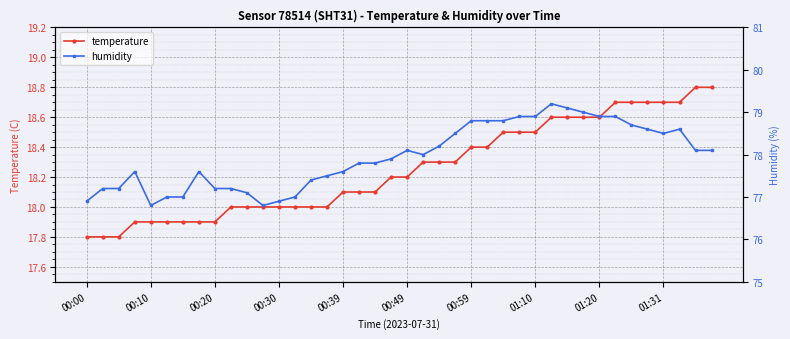

At which label does temperature reach its minimum?

00:00